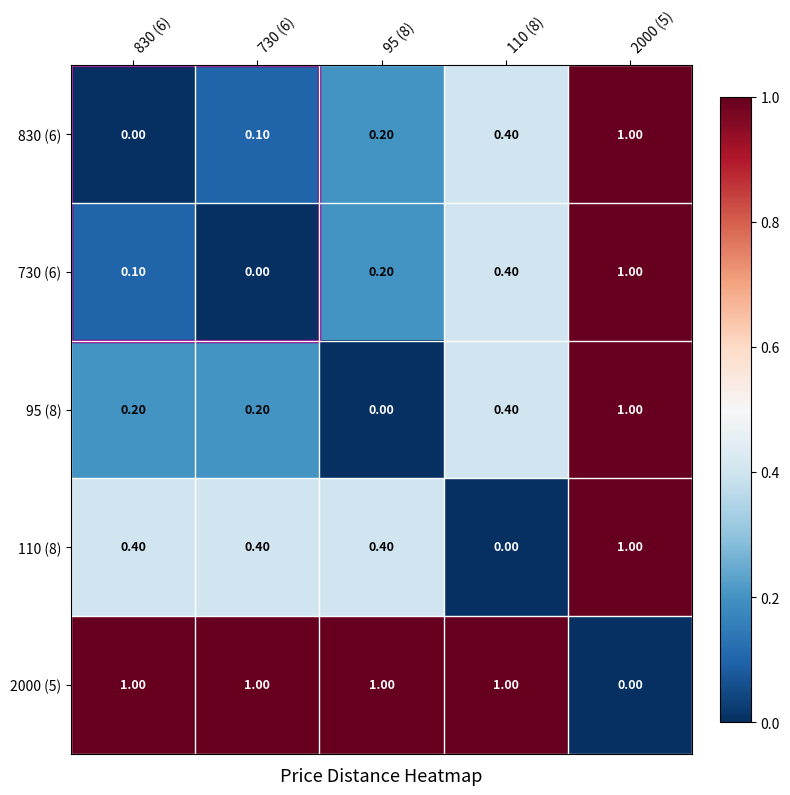

What is the spread (max minus min) of values at 830 (6)?

1.0